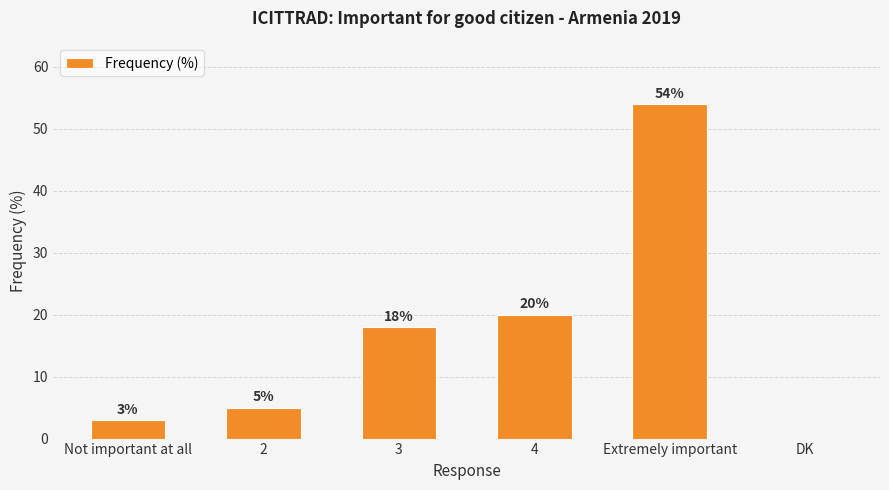

Which has a higher value, 3 or DK?

3